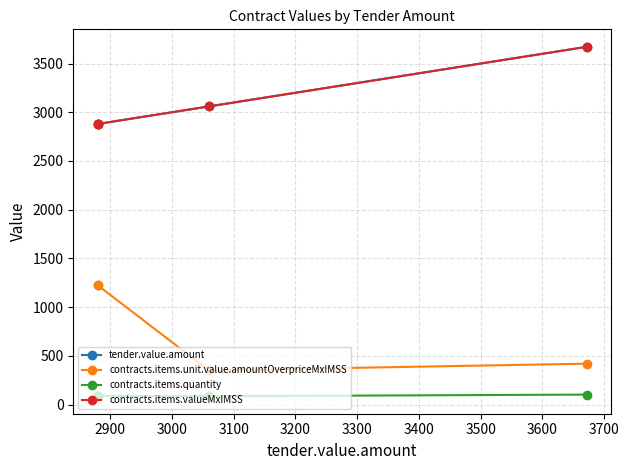

Which series has the largest total across all categories?

tender.value.amount